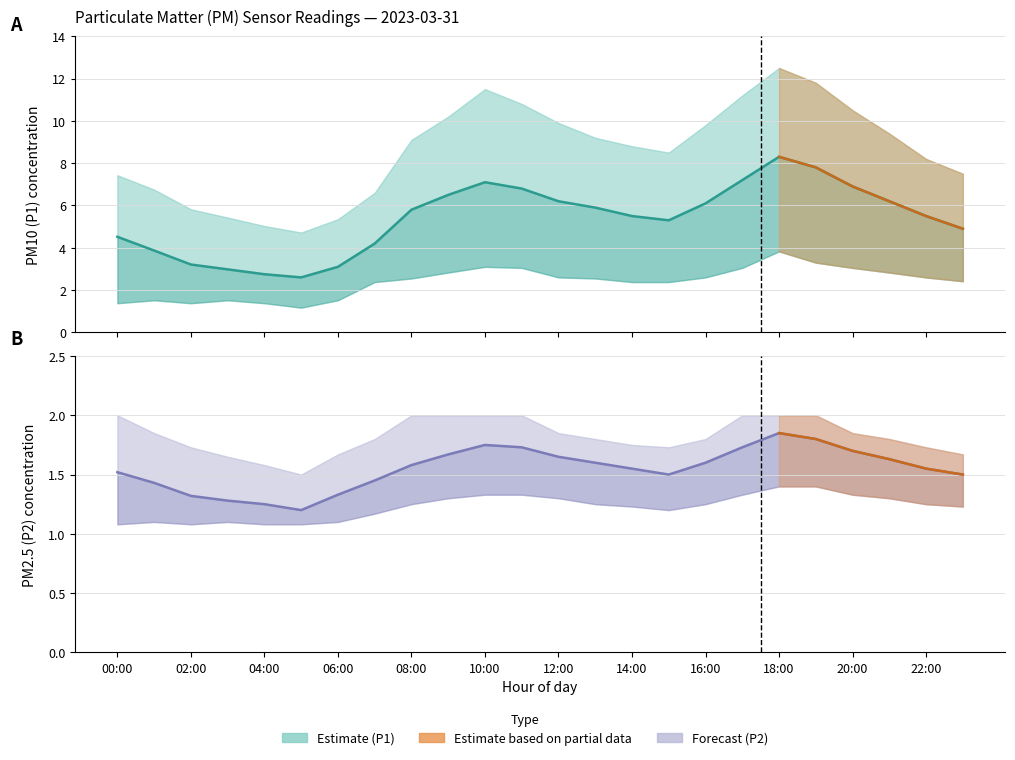

How many lines are shown in the chart?

6